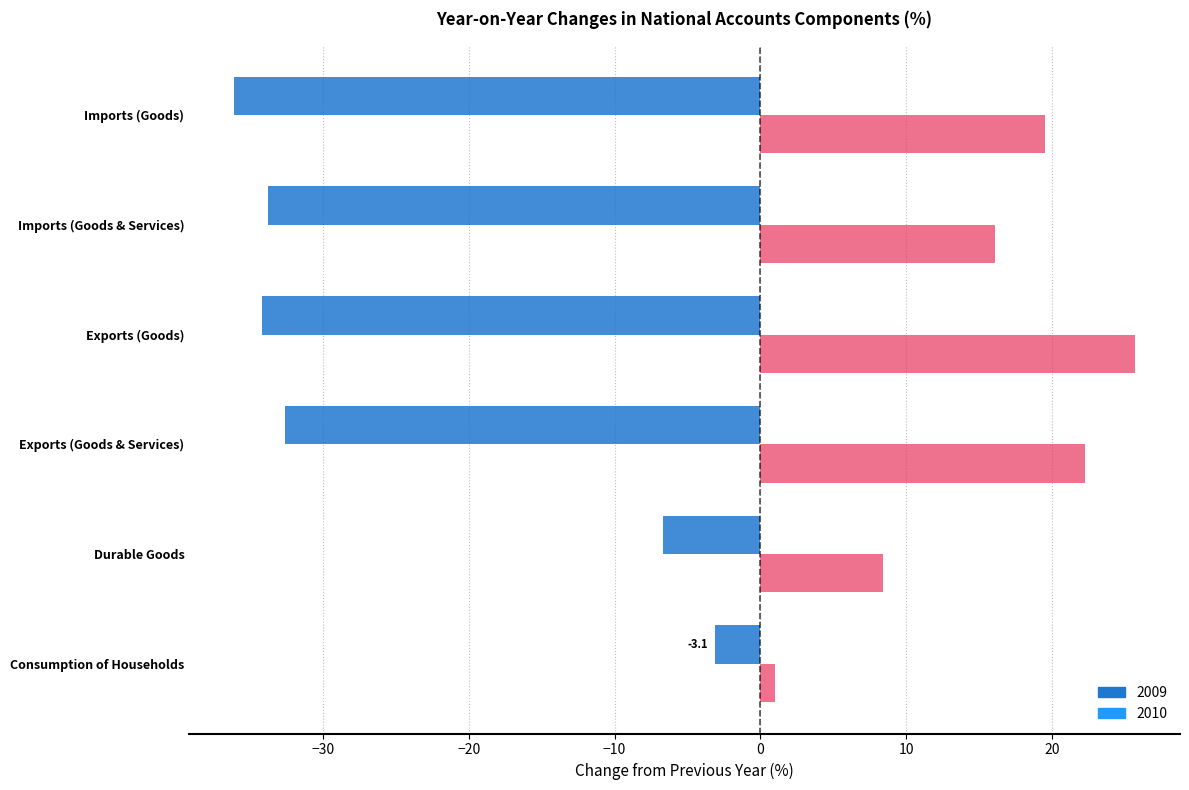

What is the minimum value shown in the chart?

-36.1